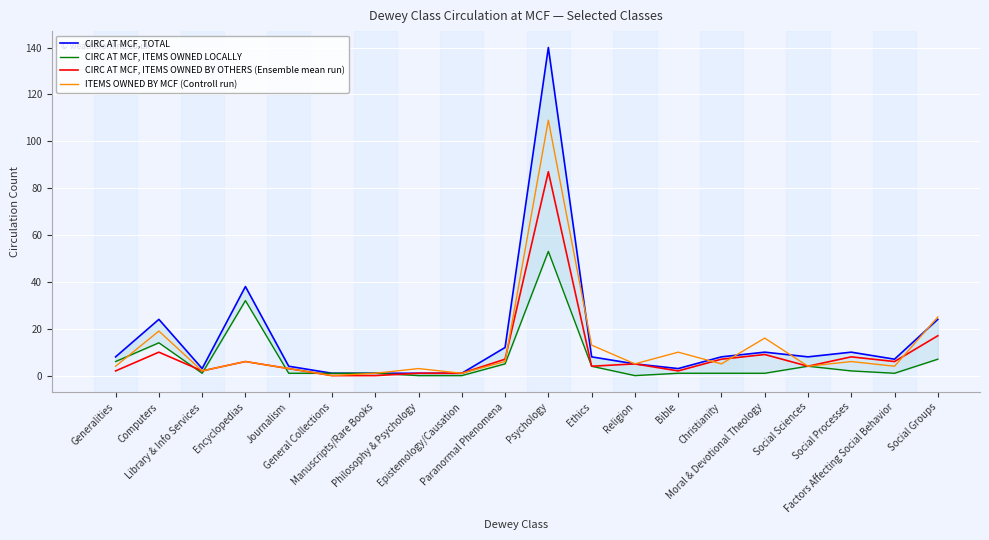

True or false: CIRC AT MCF, ITEMS OWNED LOCALLY has more than 2 interior local peaks.

True